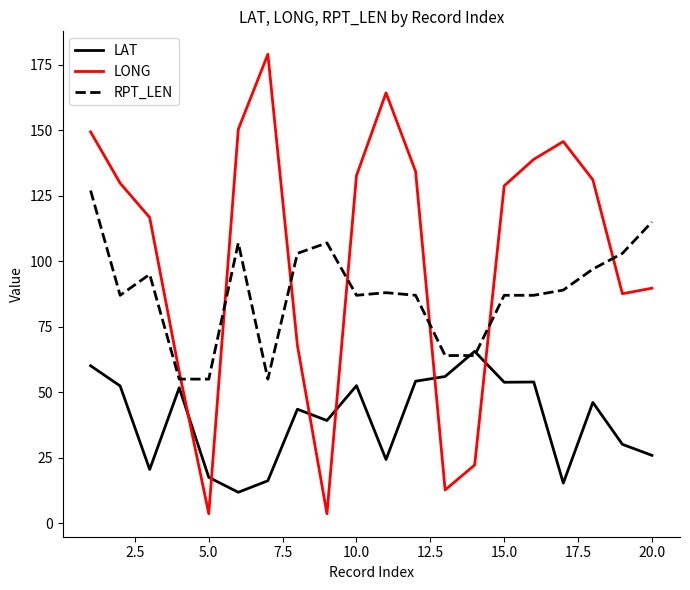

Which series has the largest total across all categories?

LONG